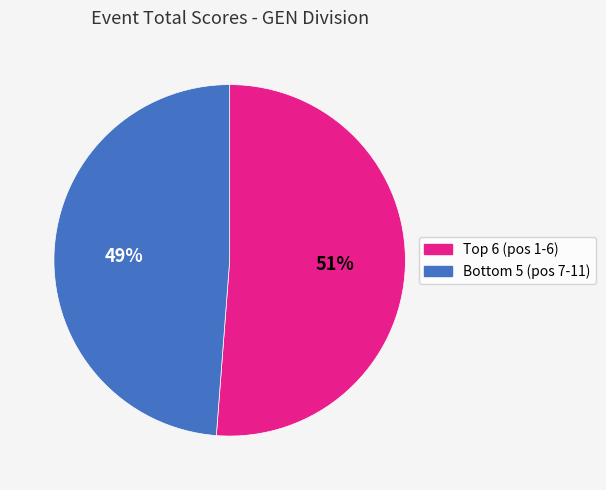

Rank the categories by value from highest to lowest.

Top 6 (pos 1-6), Bottom 5 (pos 7-11)